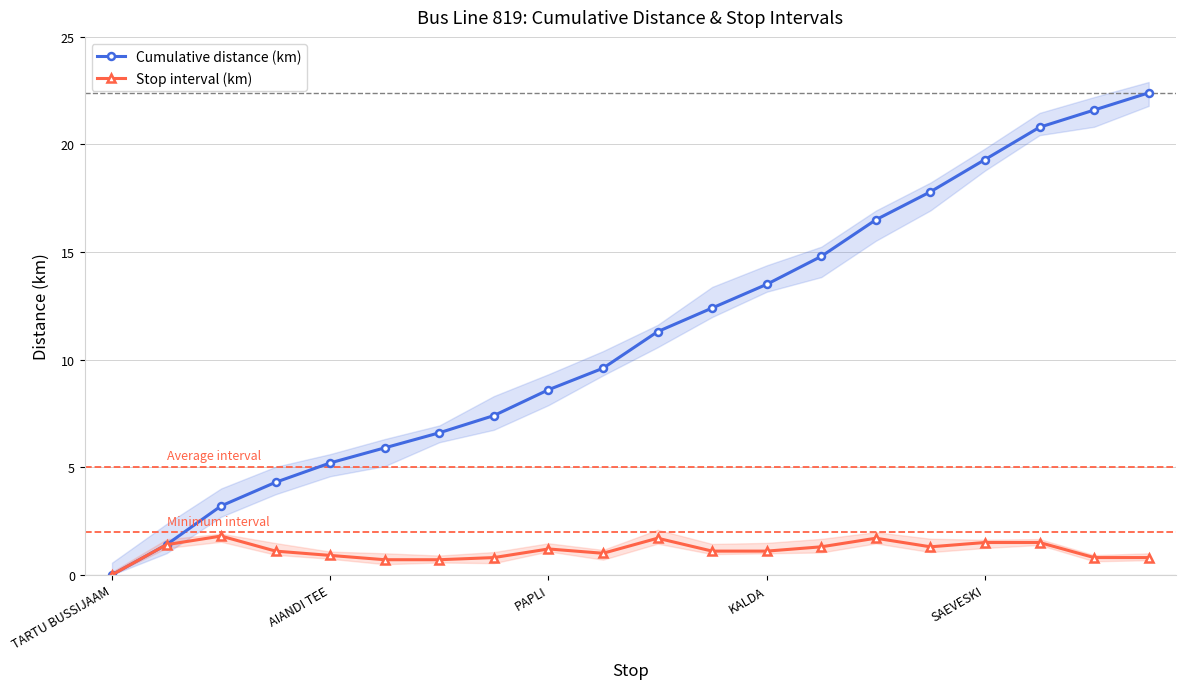

What are all the series names shown in the legend?

Cumulative distance (km), Stop interval (km)